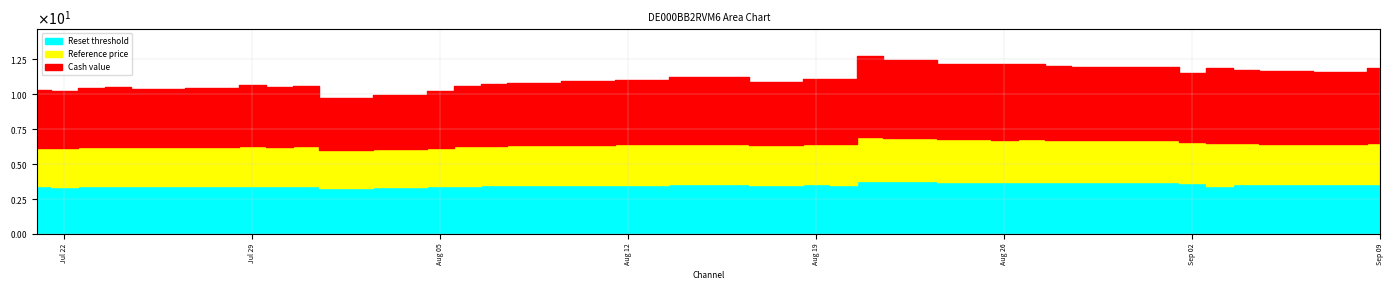

At which category does the chart reach its peak across all series?

2025-08-21